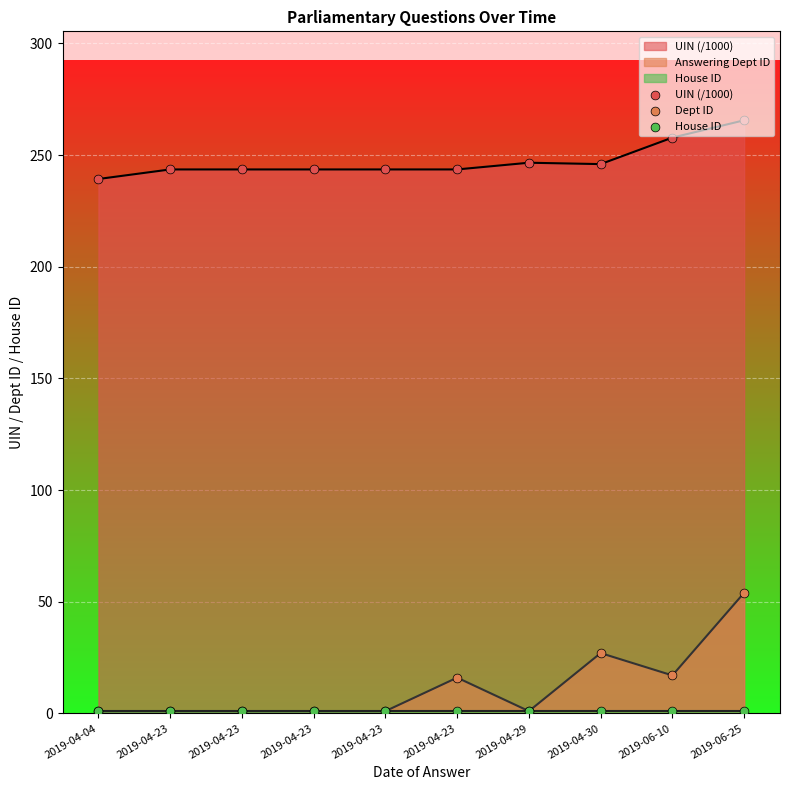

At which category is the sum across all series the highest?

2019-06-25